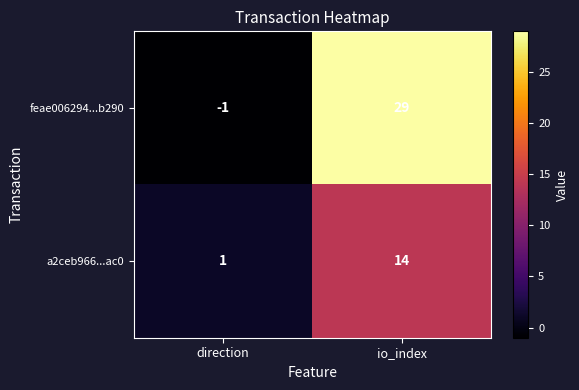

Which series changed the most between direction and io_index?

feae006294...b290